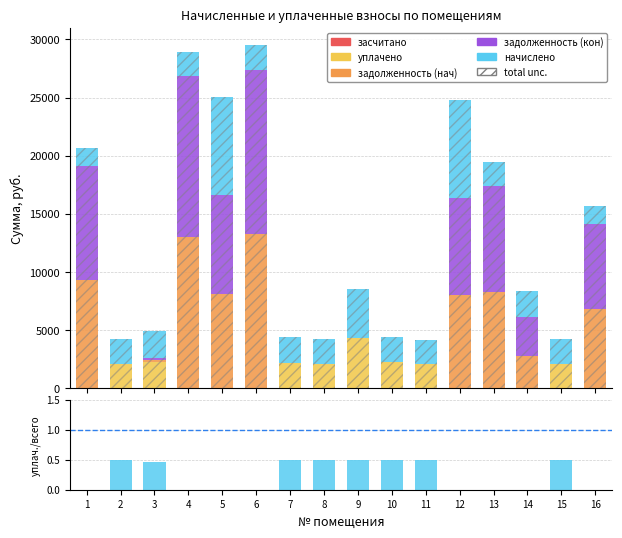

Which category has the highest value in the уплачено series?

9